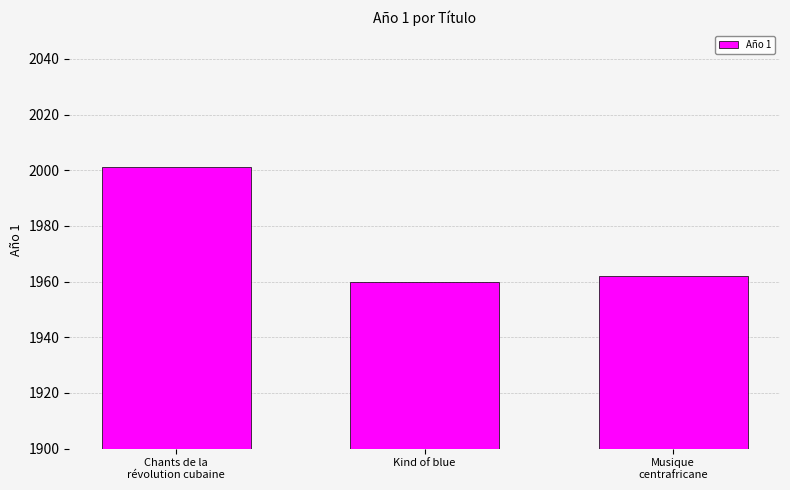

At which label is the value closest to 1980?

Musique
centrafricane